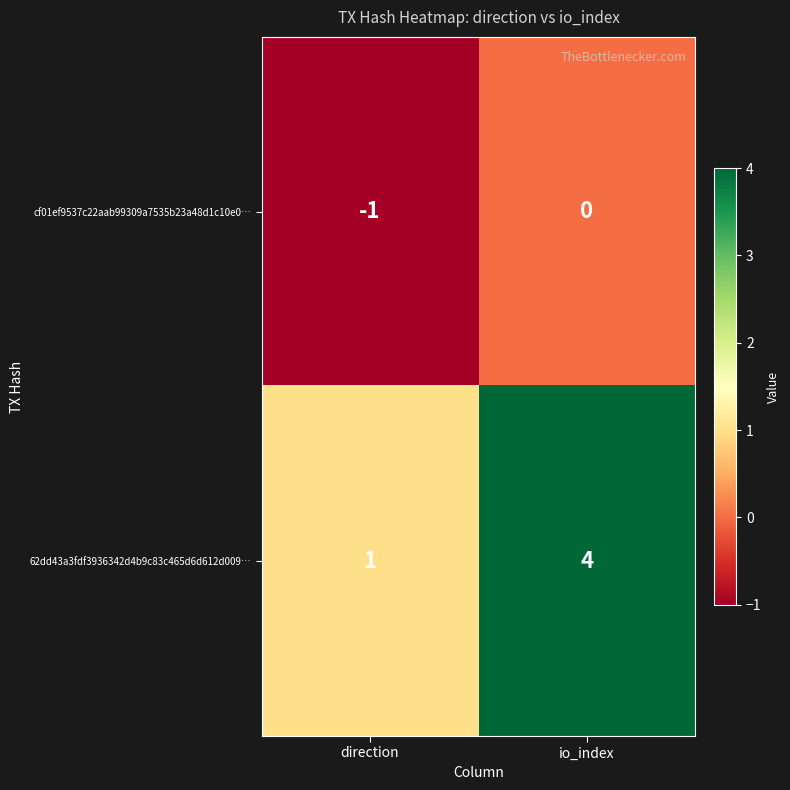

Reading right to left, transcribe all the data shown in this chart.

cf01ef9537c22aab99309a7535b23a48d1c10e0…: 0	-1
62dd43a3fdf3936342d4b9c83c465d6d612d009…: 4	1